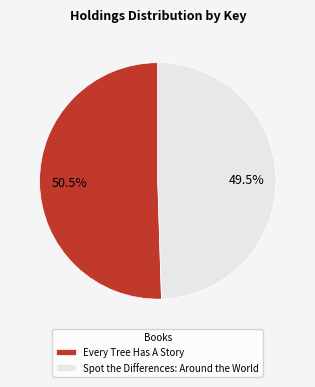

Rank the categories by value from highest to lowest.

Every Tree Has A Story, Spot the Differences: Around the World